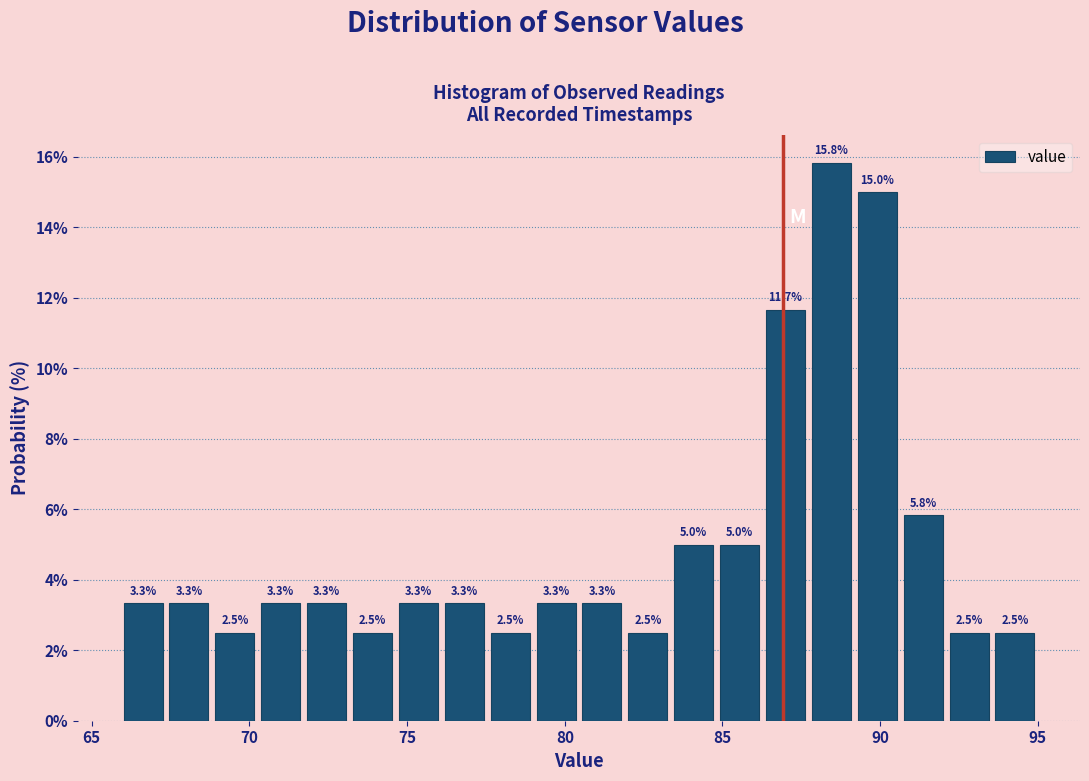

Read against the x-axis, roughly where is the centre of the tallest bar?

88.5